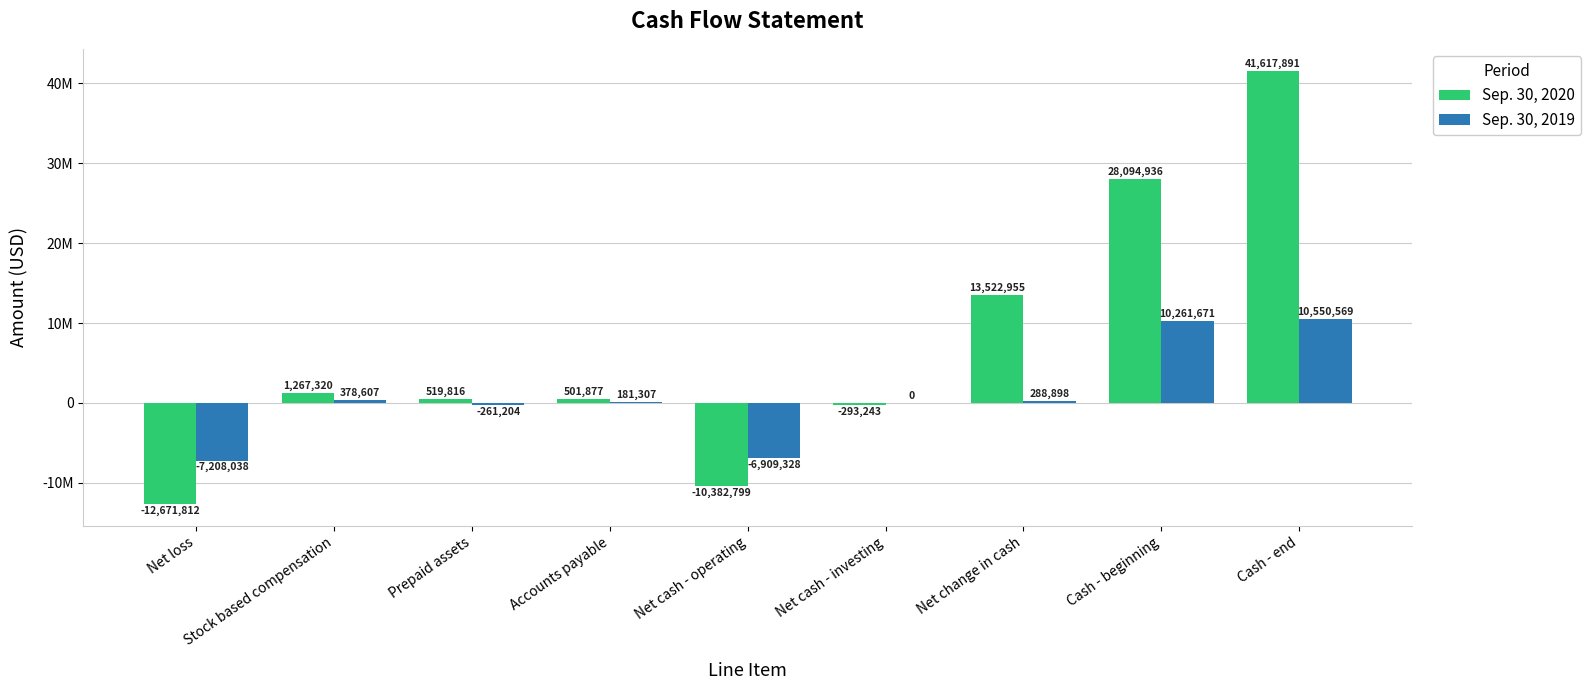

What is the label of the 9th bar from the right?

Net loss